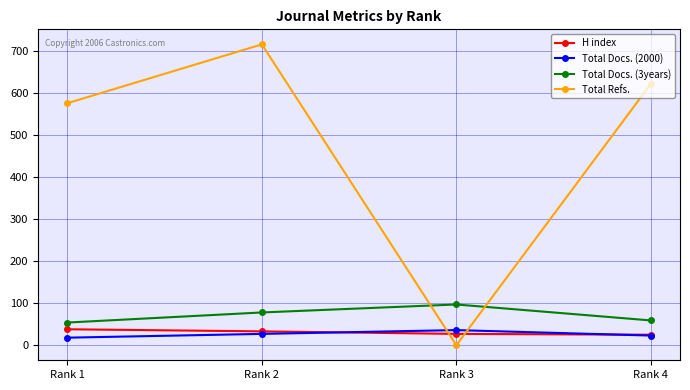

At how many categories does at least one series exceed 270?

3